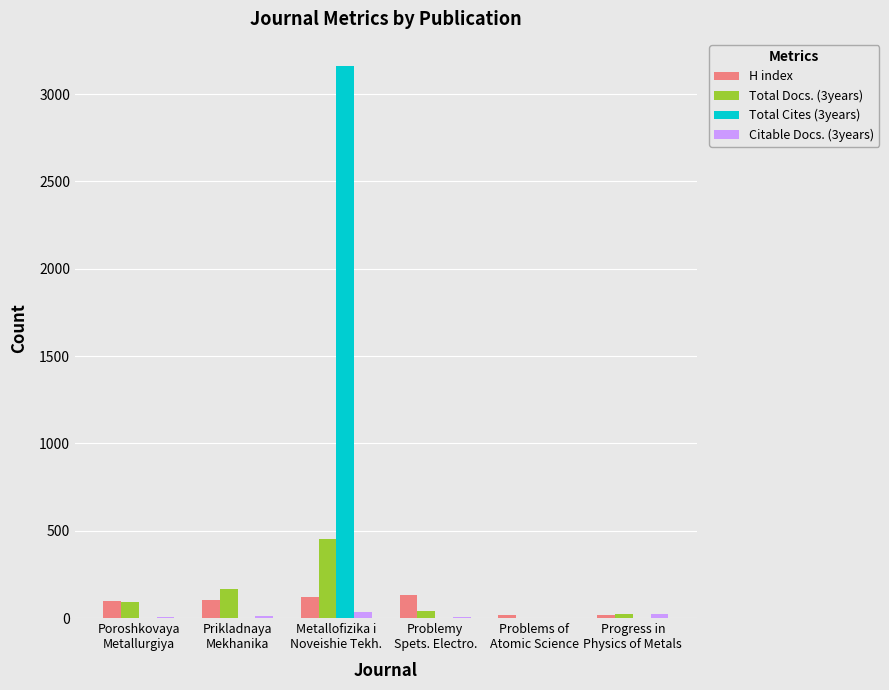

Count the number of data series in this chart.

4